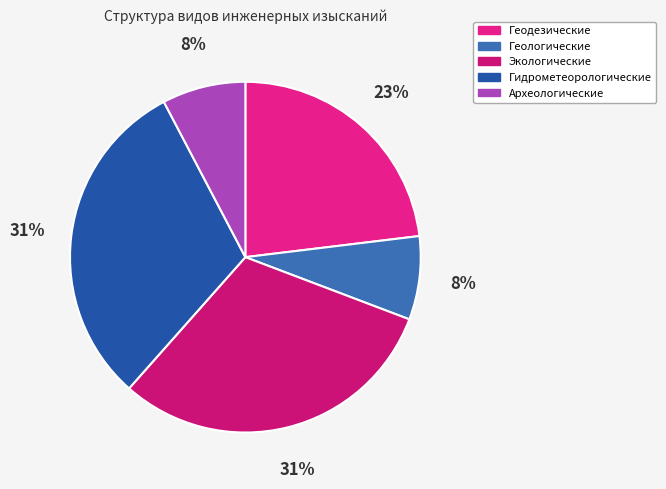

How many slices are in this pie chart?

5